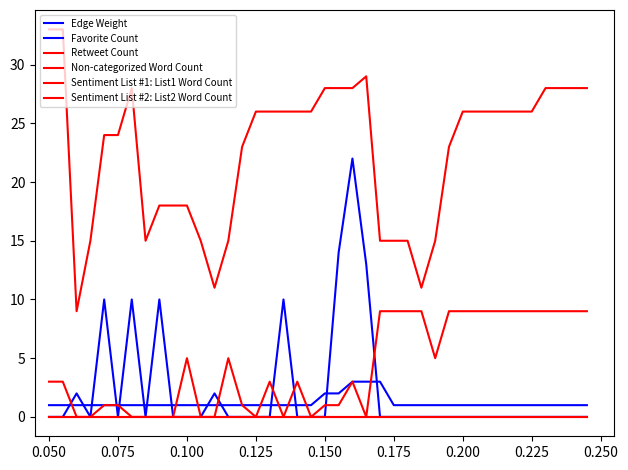

At which category does Favorite Count reach its first local valley?

0.100